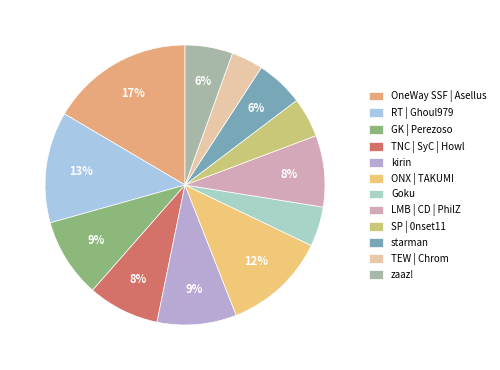

Which category has the biggest portion of the pie?

OneWay SSF | Asellus